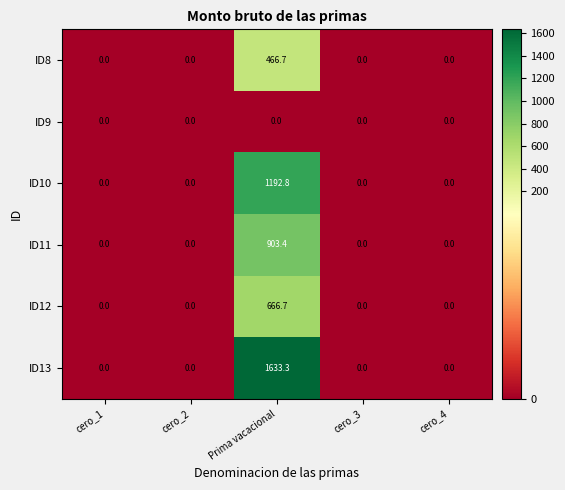

Reading left to right, list all the values displayed in this chart.

ID8: cero_1=0.0	cero_2=0.0	Prima vacacional=466.7	cero_3=0.0	cero_4=0.0
ID9: cero_1=0.0	cero_2=0.0	Prima vacacional=0.0	cero_3=0.0	cero_4=0.0
ID10: cero_1=0.0	cero_2=0.0	Prima vacacional=1192.8	cero_3=0.0	cero_4=0.0
ID11: cero_1=0.0	cero_2=0.0	Prima vacacional=903.4	cero_3=0.0	cero_4=0.0
ID12: cero_1=0.0	cero_2=0.0	Prima vacacional=666.7	cero_3=0.0	cero_4=0.0
ID13: cero_1=0.0	cero_2=0.0	Prima vacacional=1633.3	cero_3=0.0	cero_4=0.0